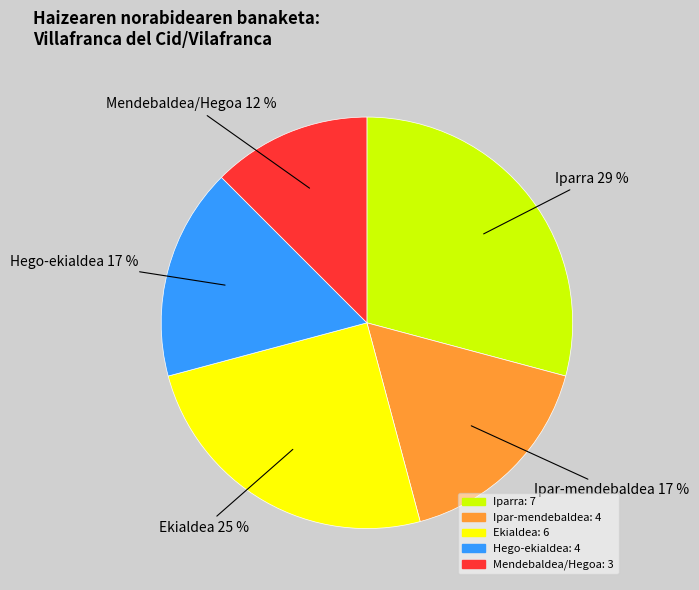

True or false: Iparra accounts for 21% of the total.

False